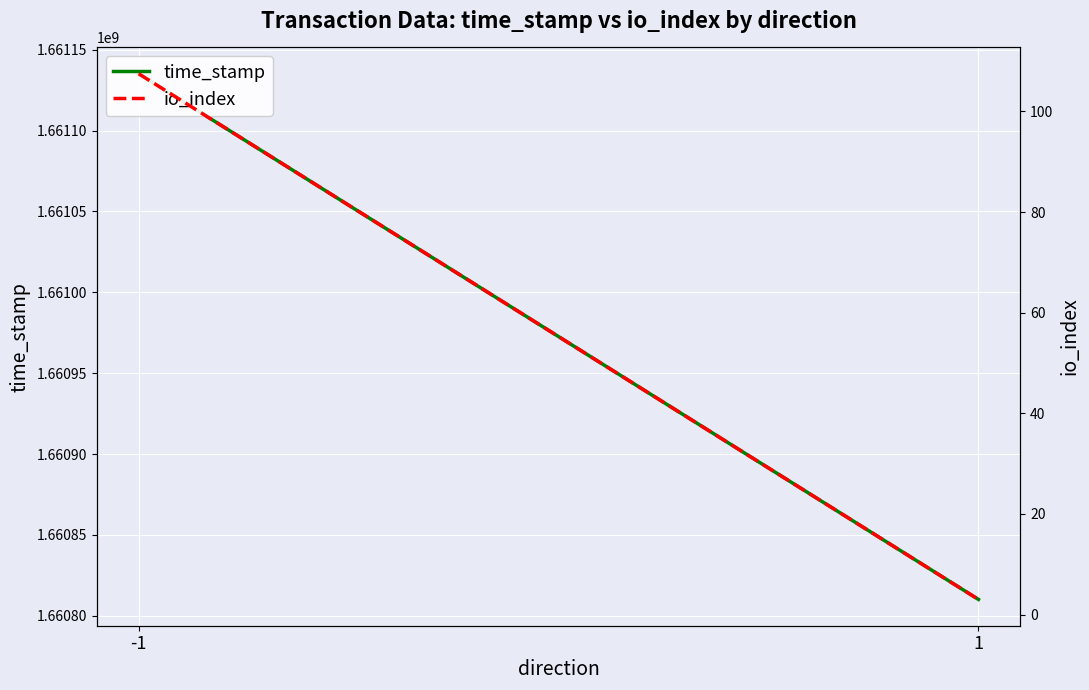

What is the average value of the io_index series?

55.2